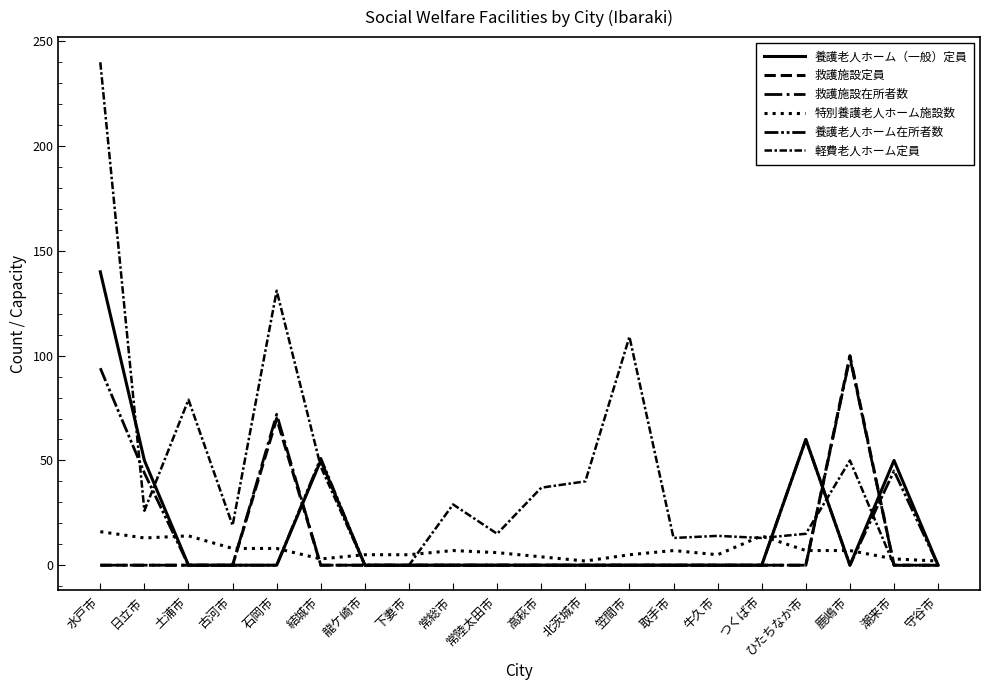

What position from the left is ひたちなか市?

17